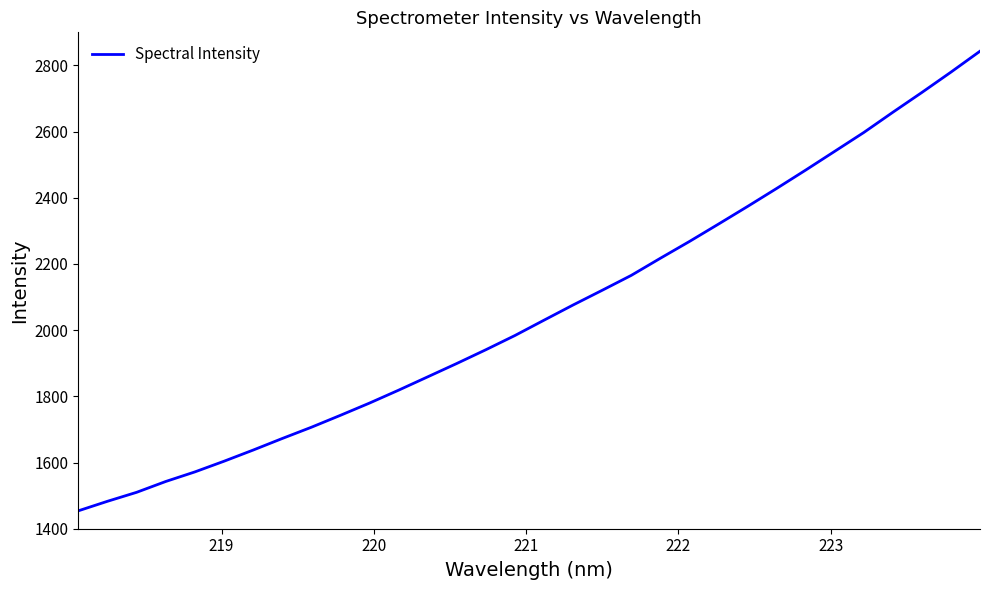

What is the greatest value displayed?

2843.0